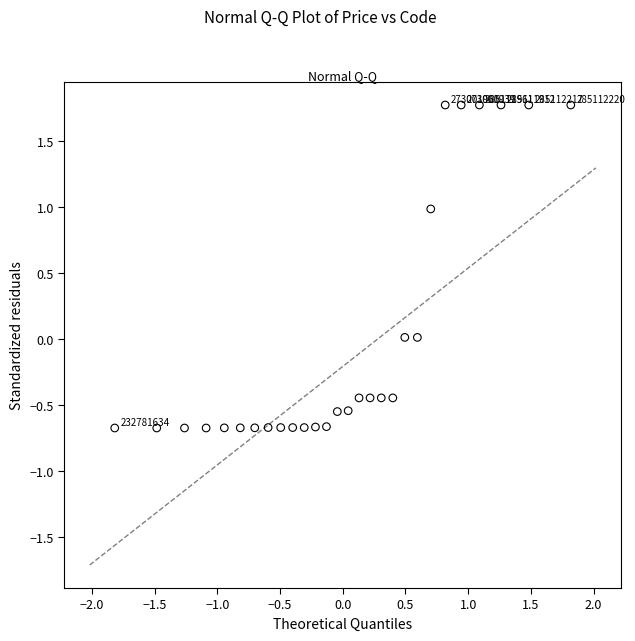

What is the range of X values (max minus min)?

3.6